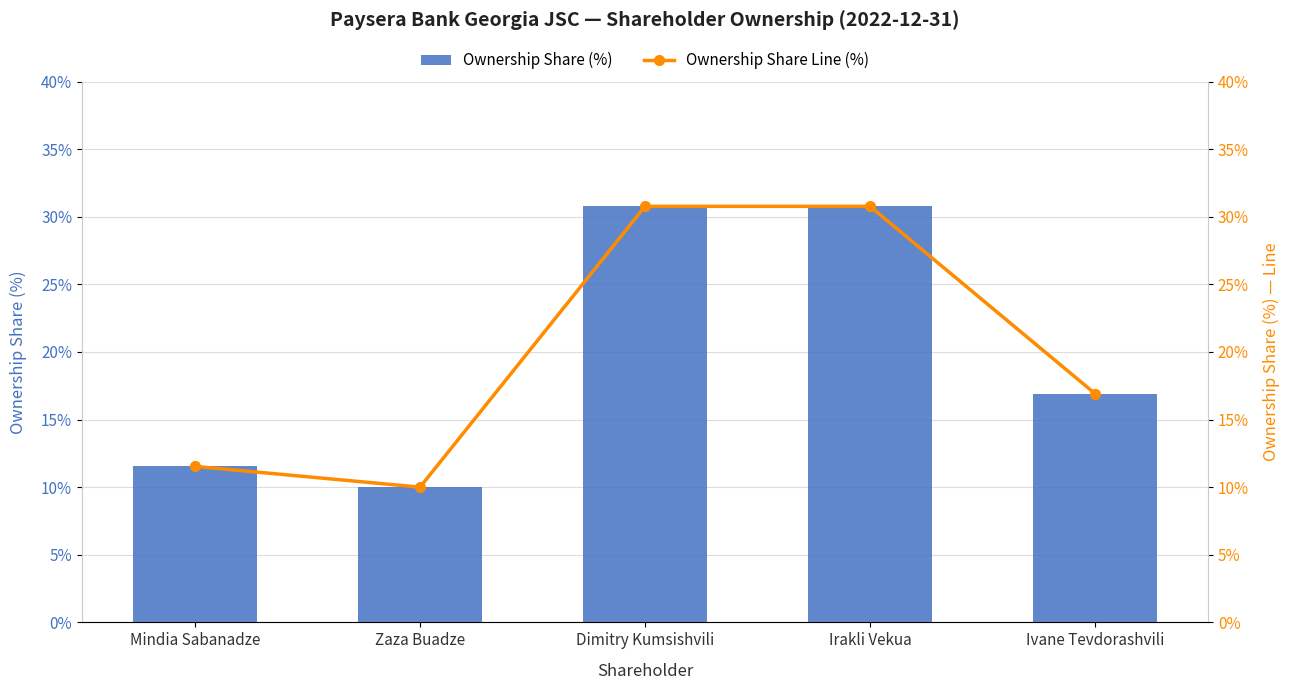

What is the greatest value displayed?

30.8